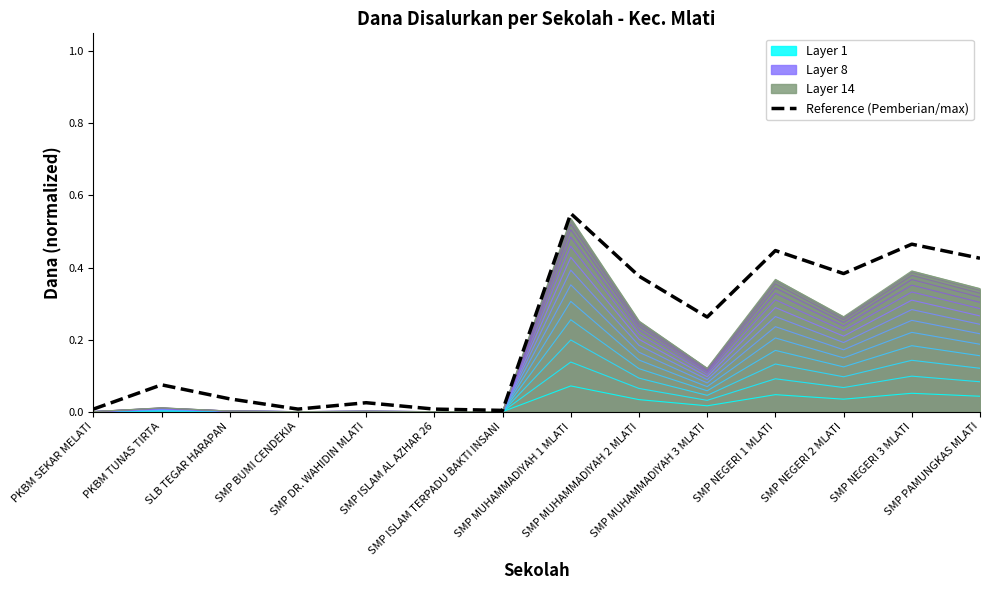

Does the chart have visible grid lines?

No